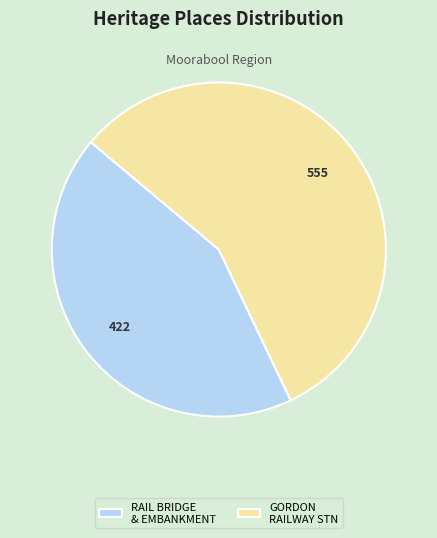

The GORDON RAILWAY STN slice represents 43% of the pie. True or false?

False